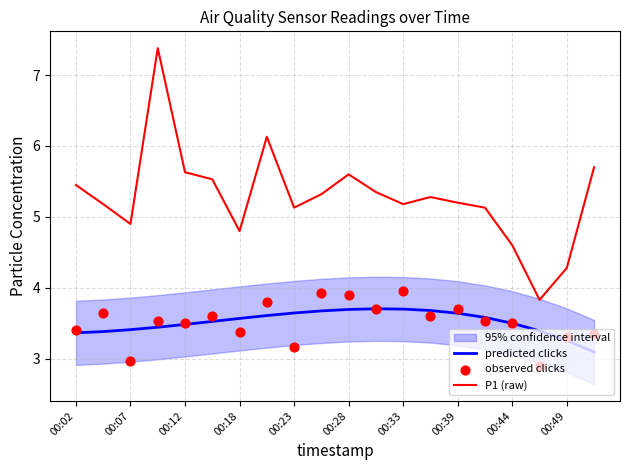

Which series reaches the maximum Y coordinate?

P1 (raw)